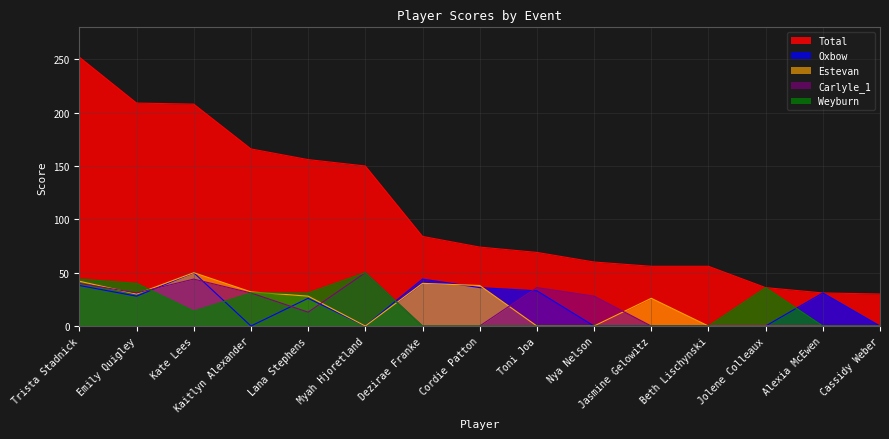

True or false: Total and Carlyle_1 cross at least once.

False